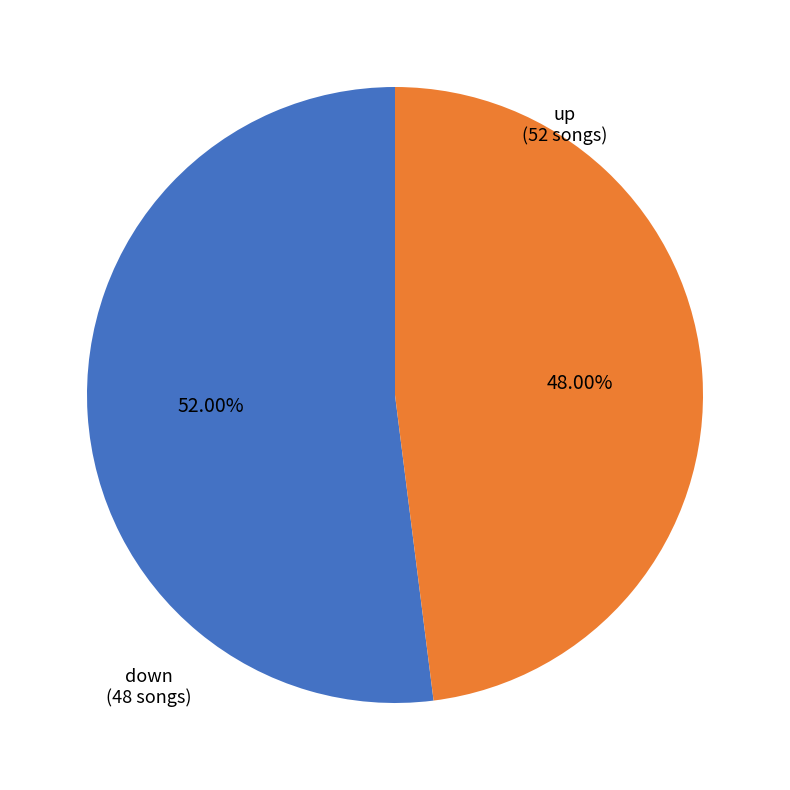

The up slice represents 41% of the pie. True or false?

False